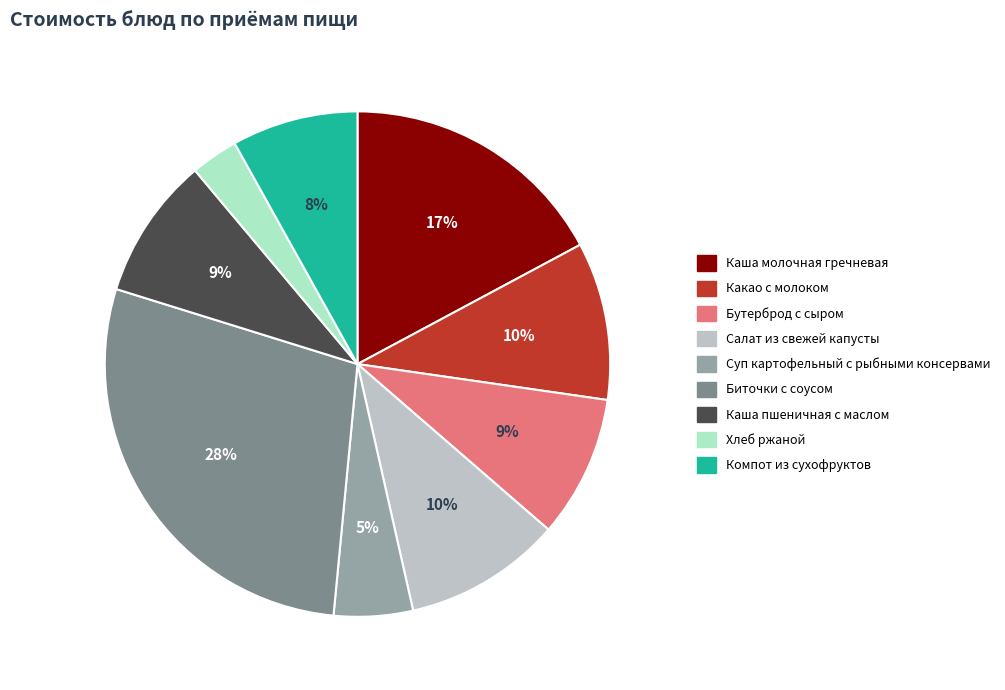

To the nearest percent, what is the combined percentage of Суп картофельный с рыбными консервами and Каша молочная гречневая?

22%